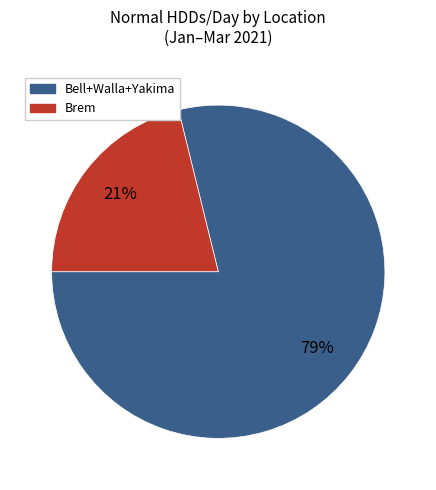

Is there any slice that represents more than half of the pie?

Yes